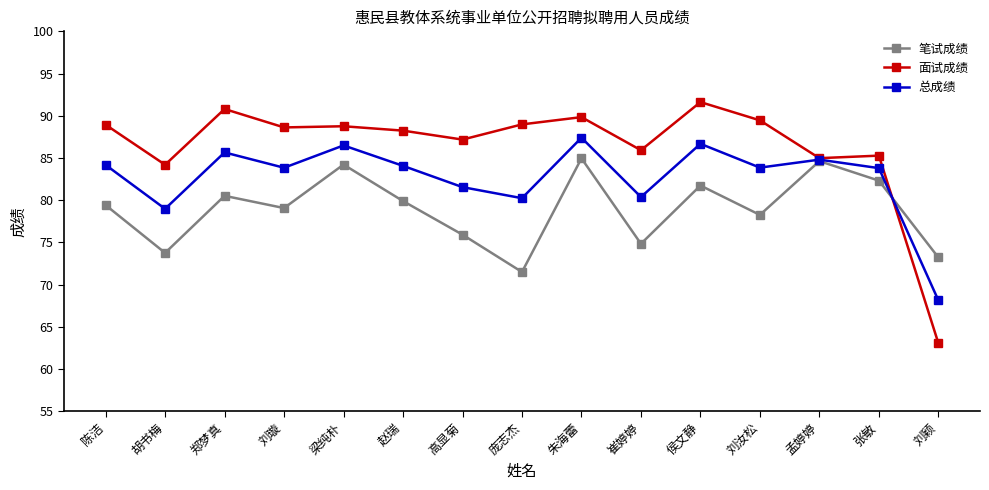

What is the difference between the highest and lowest values at 梁纯朴?

4.5